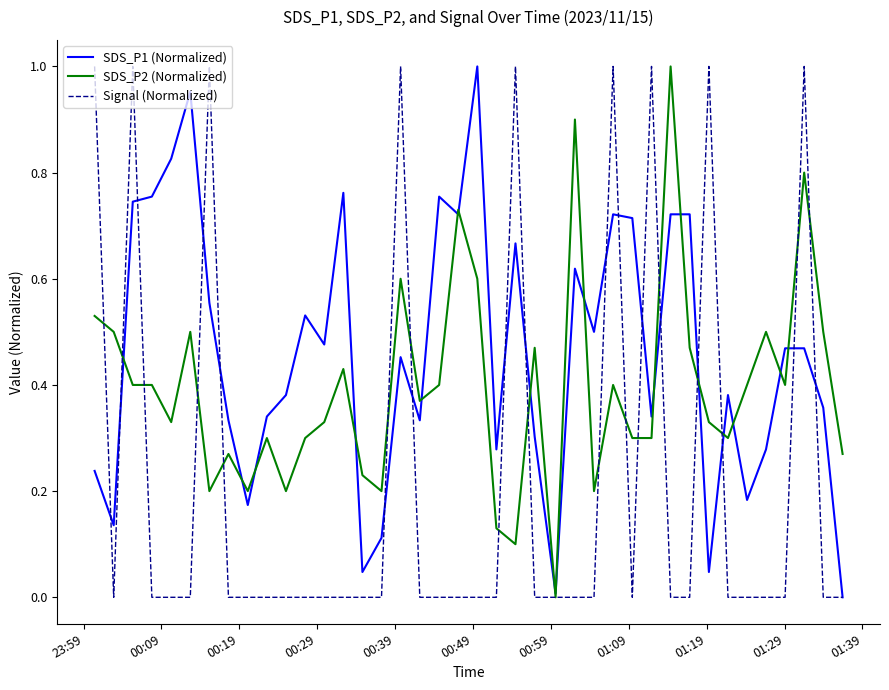

Which series has the largest total across all categories?

SDS_P1 (Normalized)